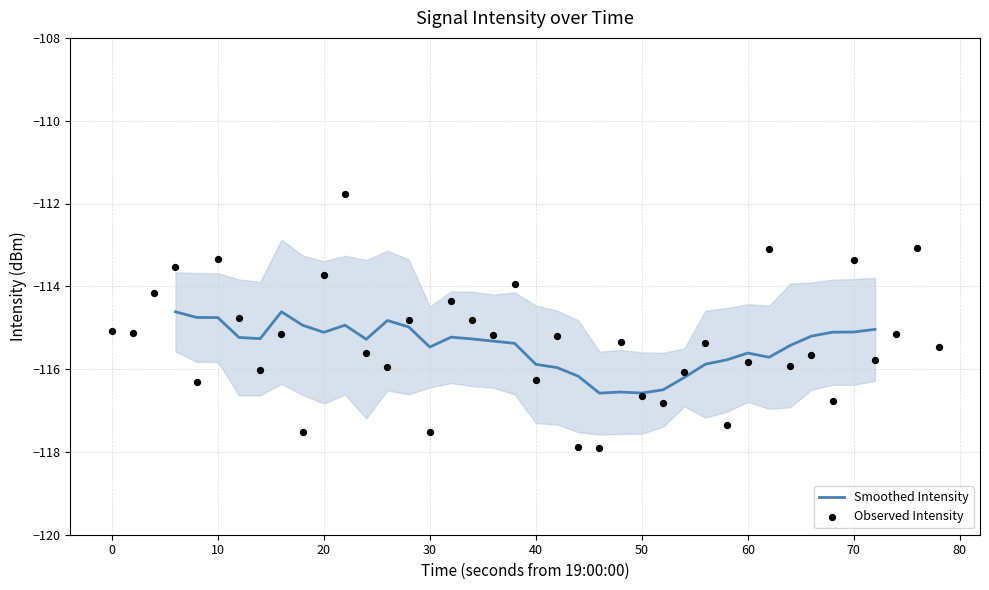

The Smoothed Intensity series shows -190.5 at 70. True or false?

False